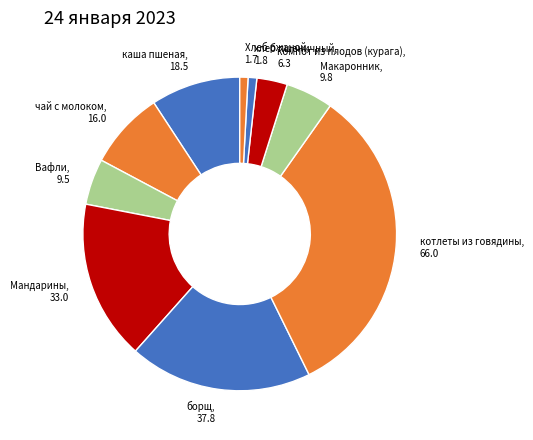

Is it true that Хлеб ржаной is 1% of the pie?

True